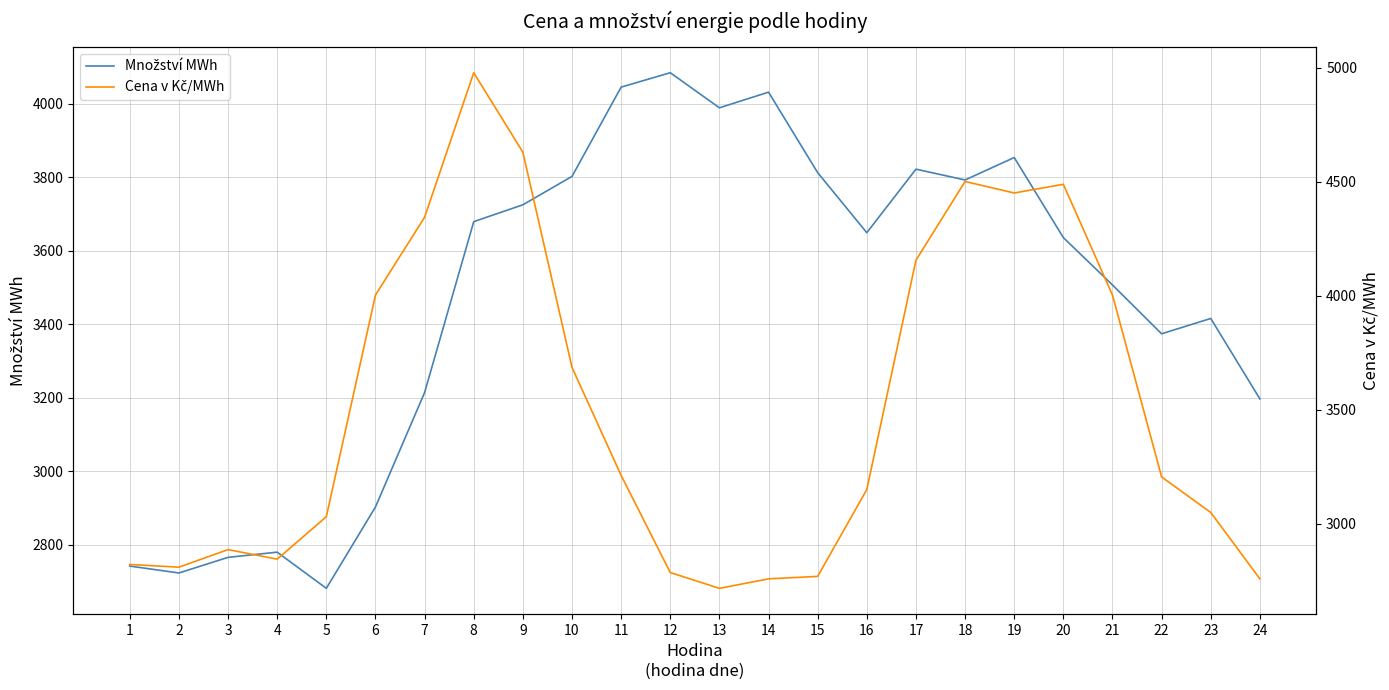

The Cena v Kč/MWh series shows 3031.2 at 5. True or false?

True